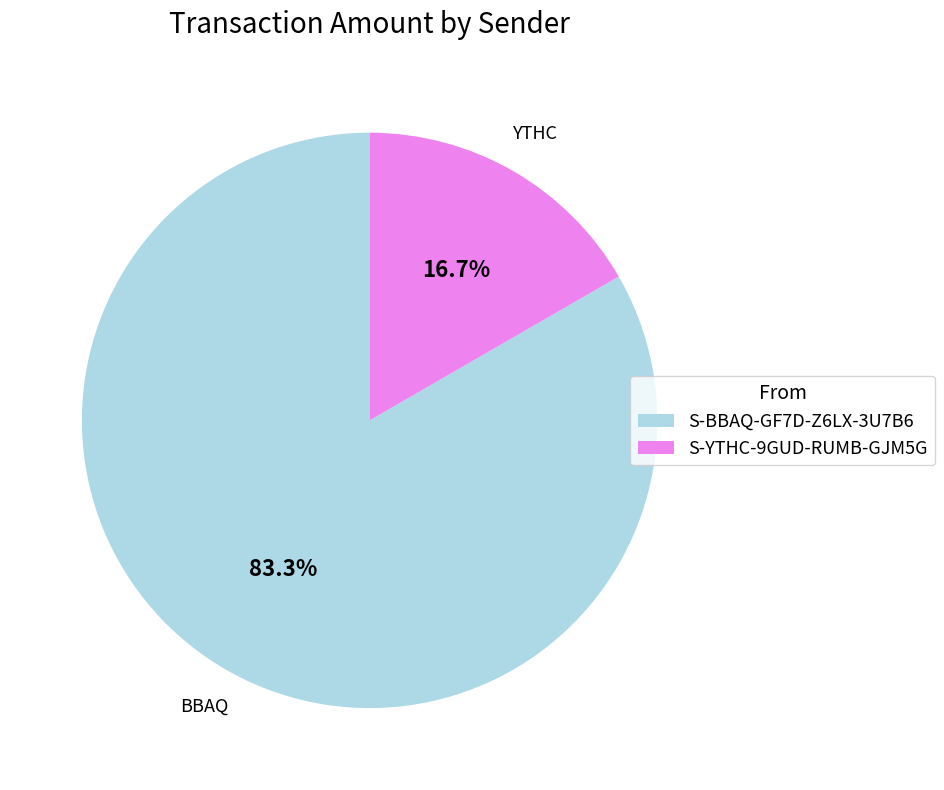

Rank the categories by value from highest to lowest.

S-BBAQ-GF7D-Z6LX-3U7B6, S-YTHC-9GUD-RUMB-GJM5G